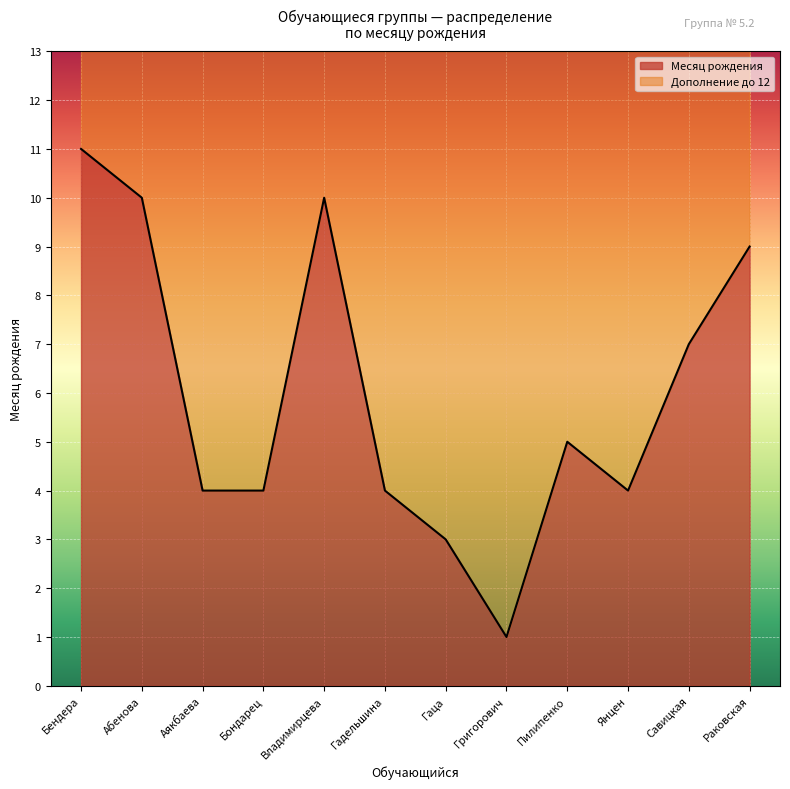

What is the highest value of the Месяц рождения series?

11